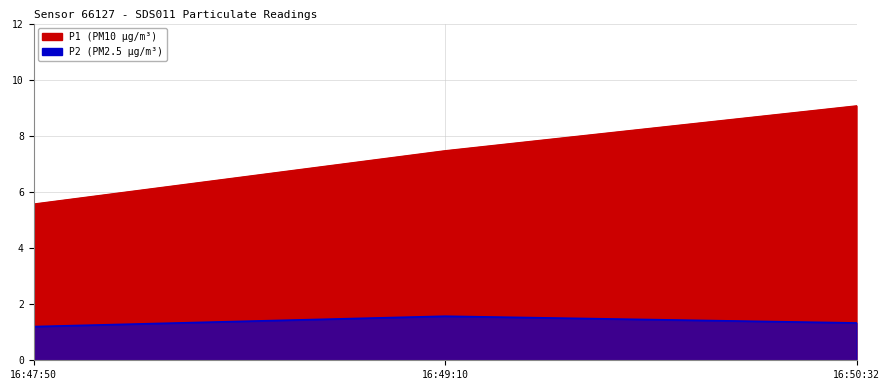

Which category has the lowest value across all series?

16:47:50